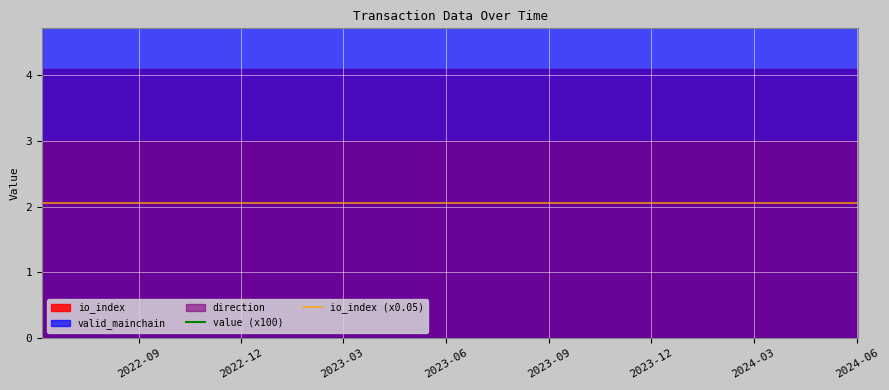

True or false: value (x100) and io_index (x0.05) intersect in this chart.

False